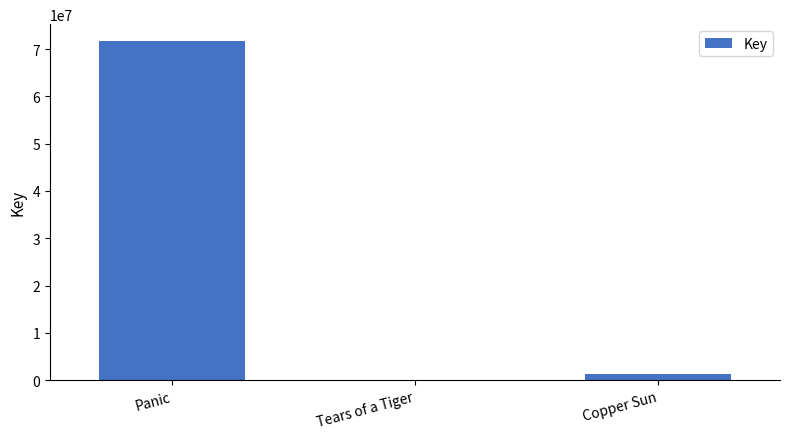

Which label corresponds to the largest value in the chart?

Panic